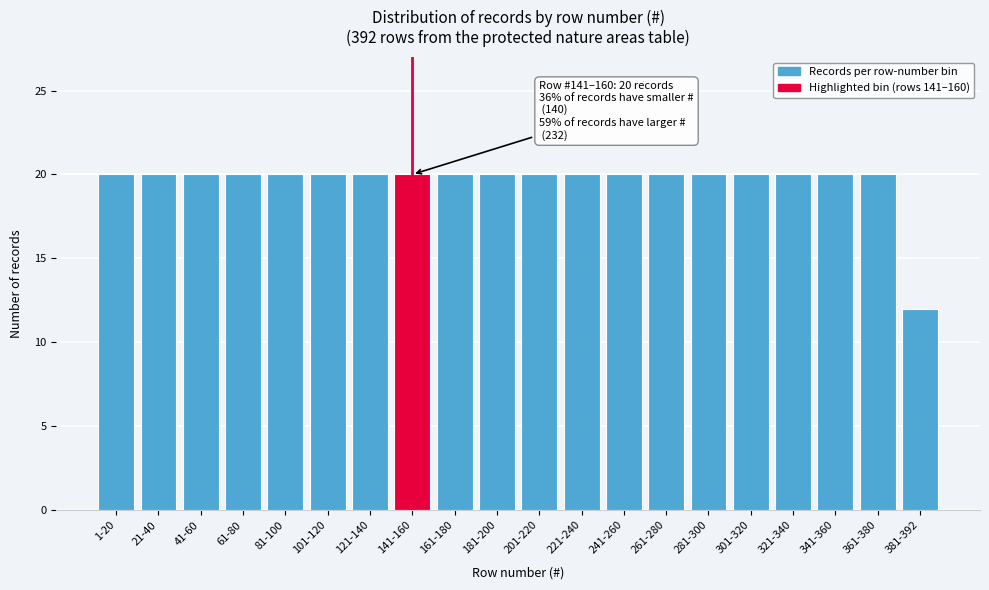

Reading left to right, what are all the values shown in this chart?

20	20	20	20	20	20	20	20	20	20	20	20	20	20	20	20	20	20	20	12